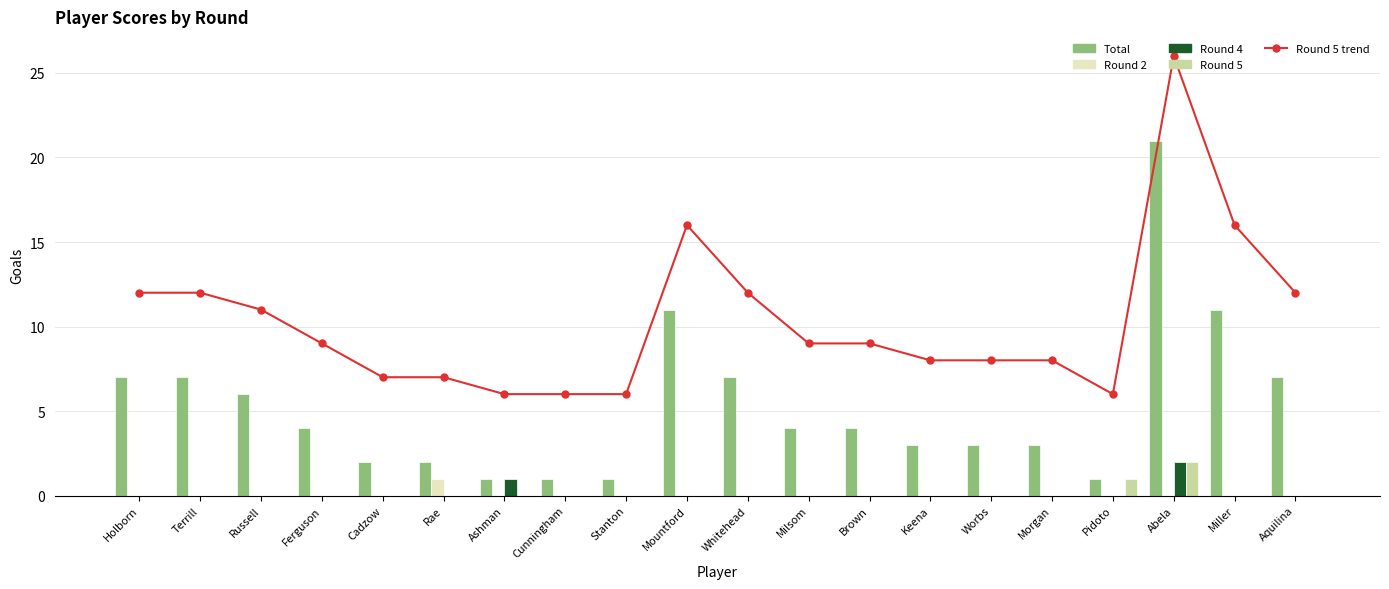

What is the label of the 14th bar from the left?

Keena